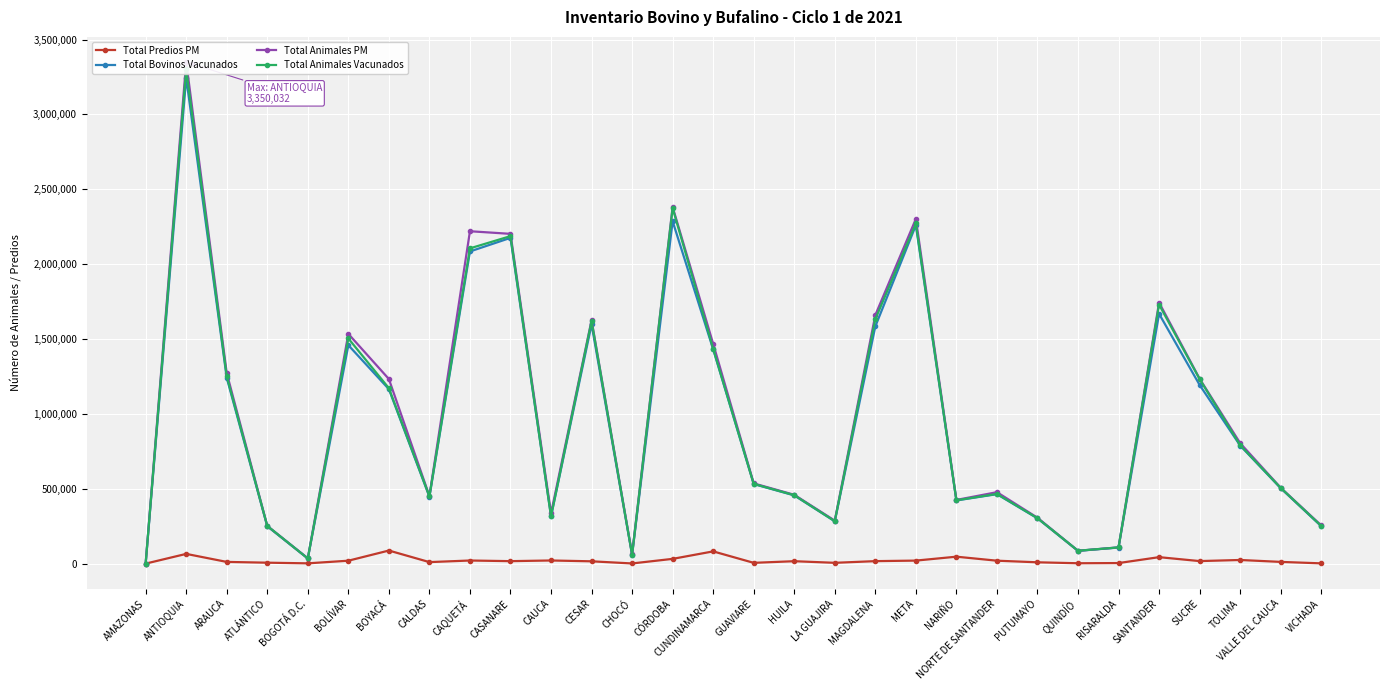

Where is the first local maximum for Total Predios PM?

ANTIOQUIA